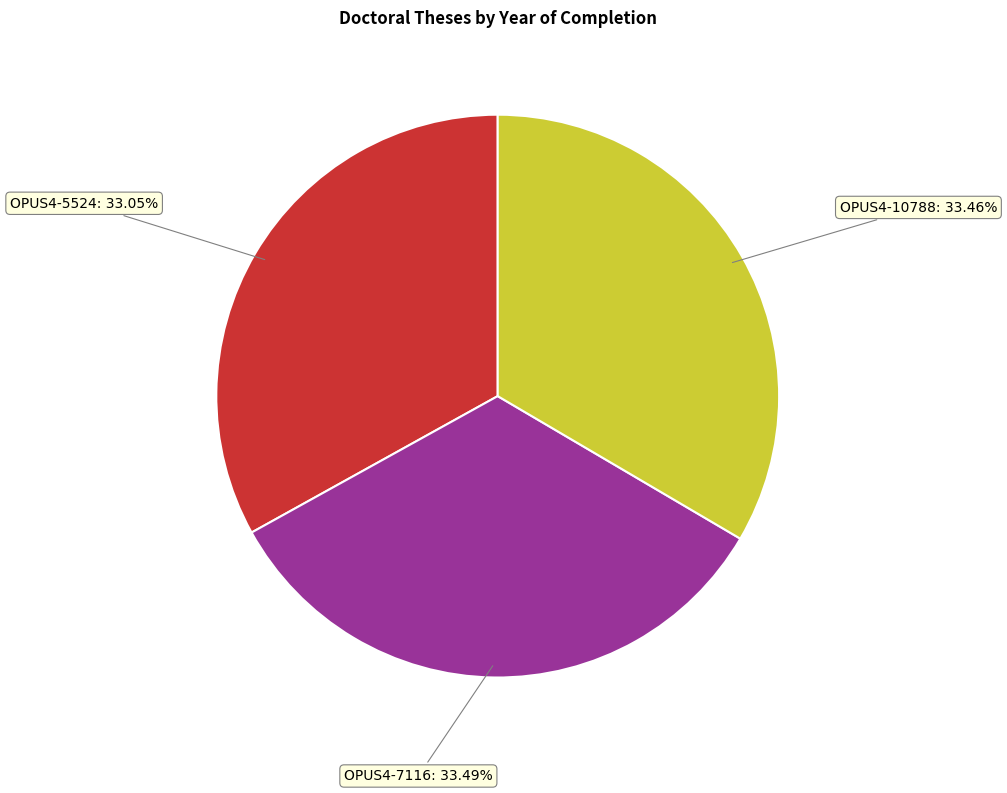

How many slices are in this pie chart?

3